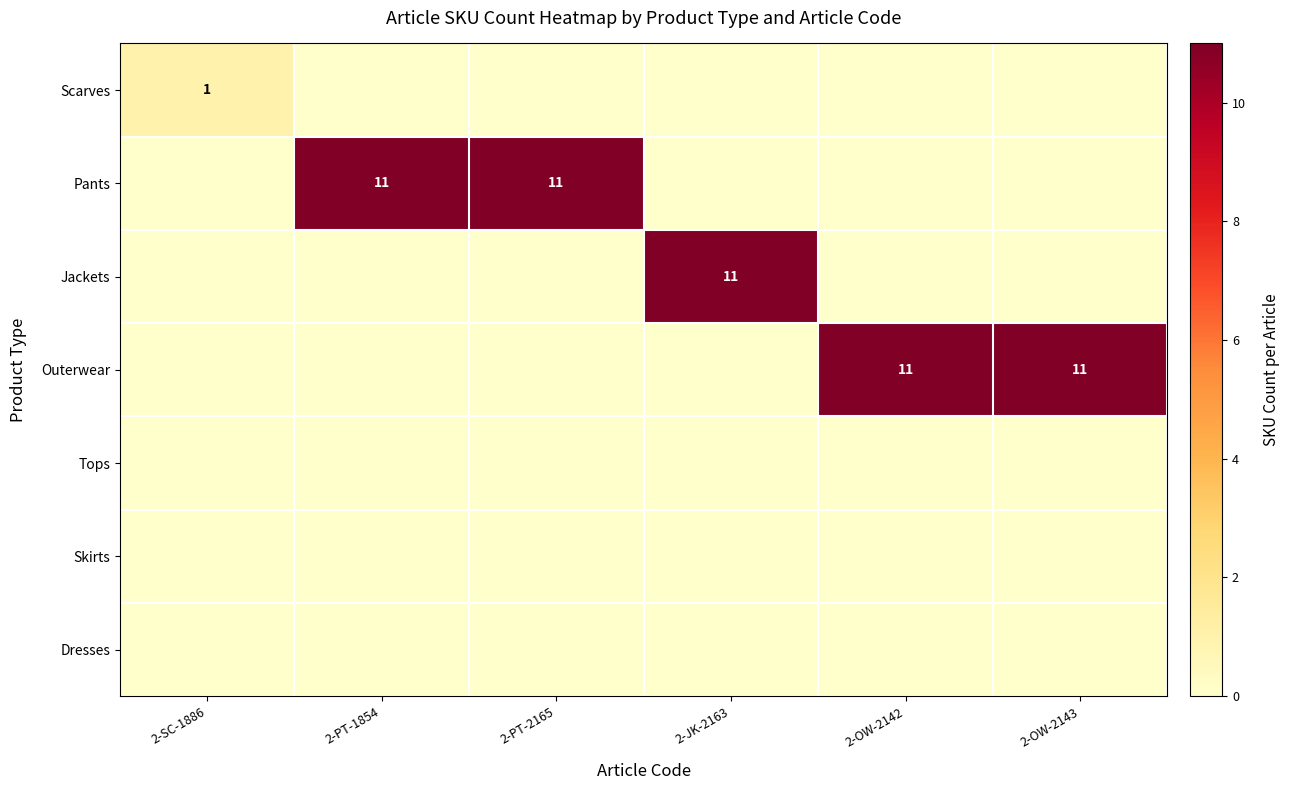

List the series in order of their peak value, highest first.

Pants, Jackets, Outerwear, Scarves, Tops, Skirts, Dresses